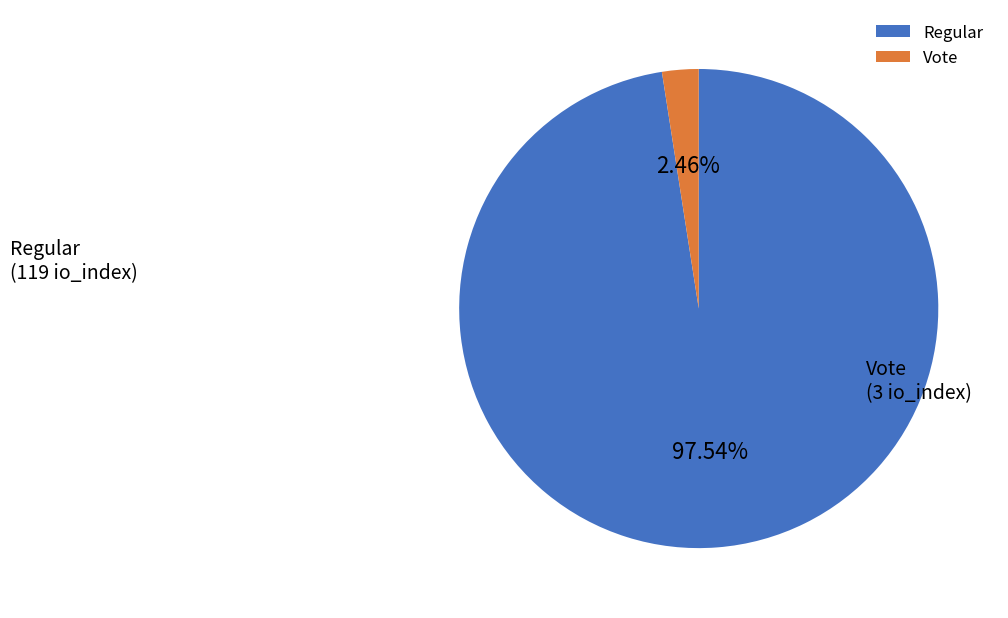

Which category has the biggest portion of the pie?

Regular